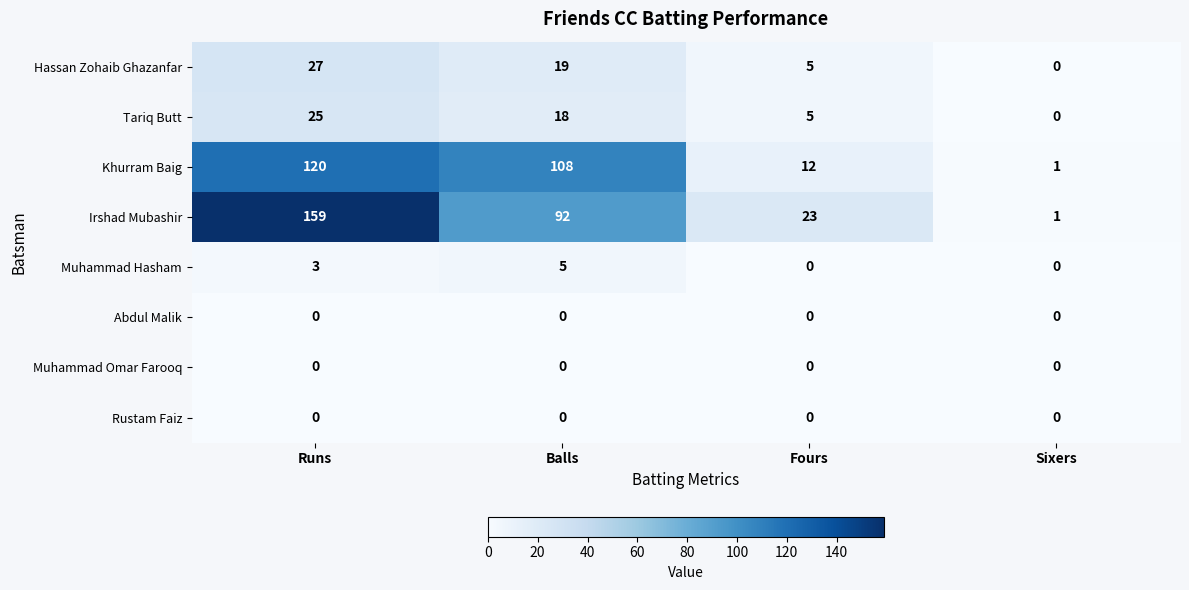

Is it true that Muhammad Omar Farooq equals 0 at Fours?

True